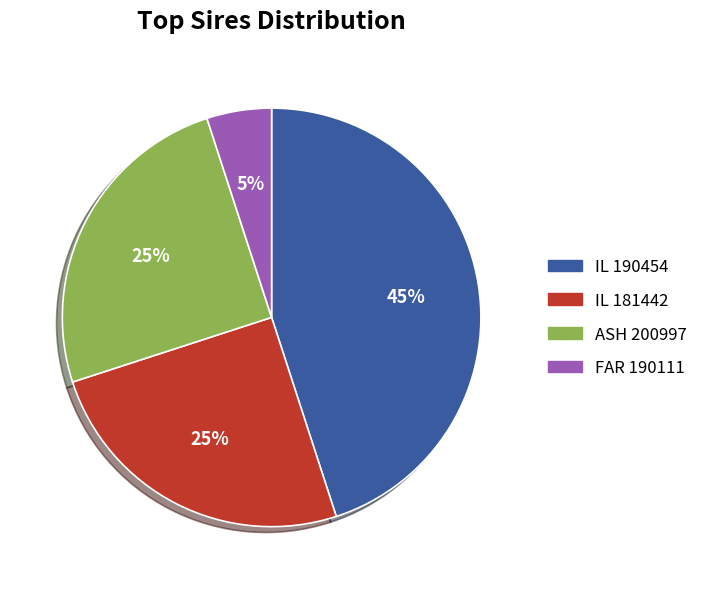

Is the sum of ASH 200997 and IL 190454 greater than half?

Yes